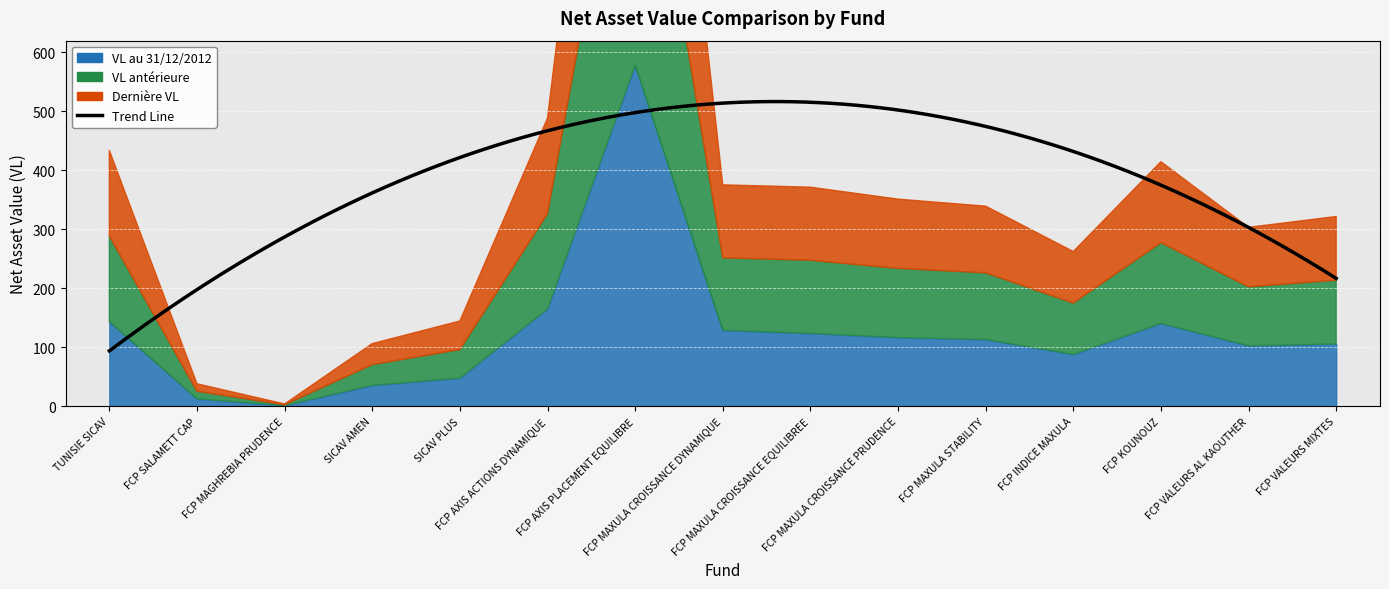

Which series has the largest total across all categories?

VL au 31/12/2012